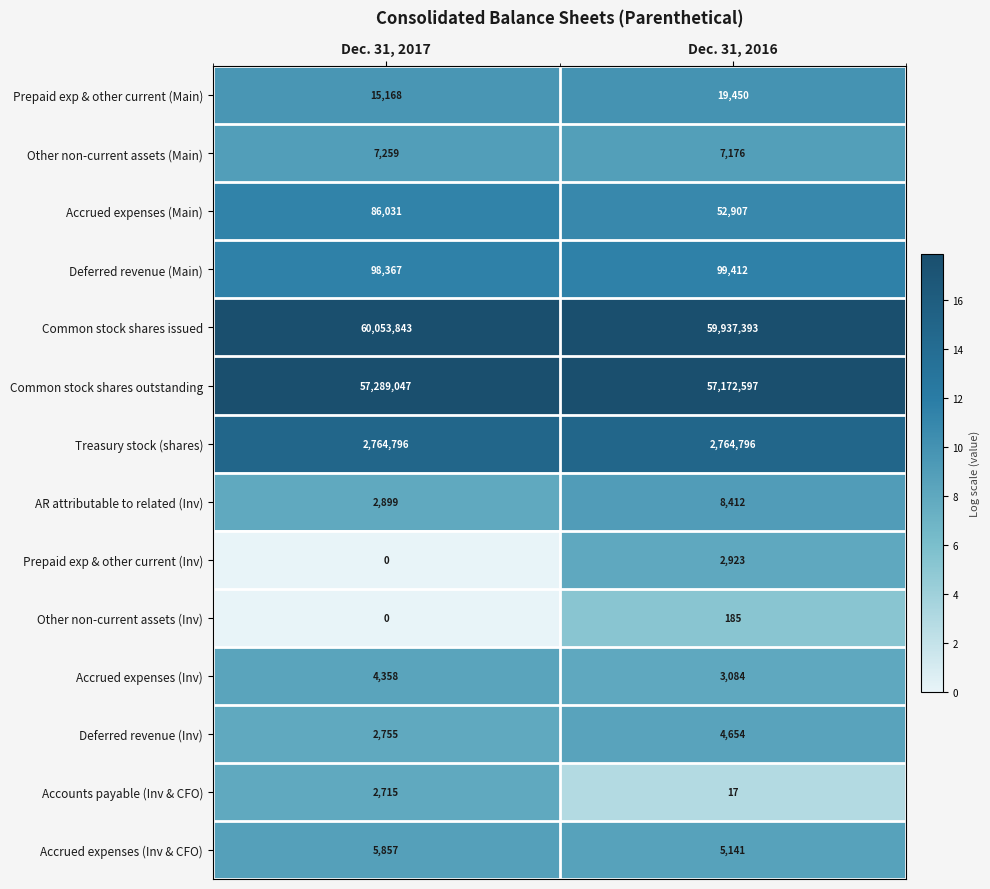

What is the maximum value shown in the chart?

60053843